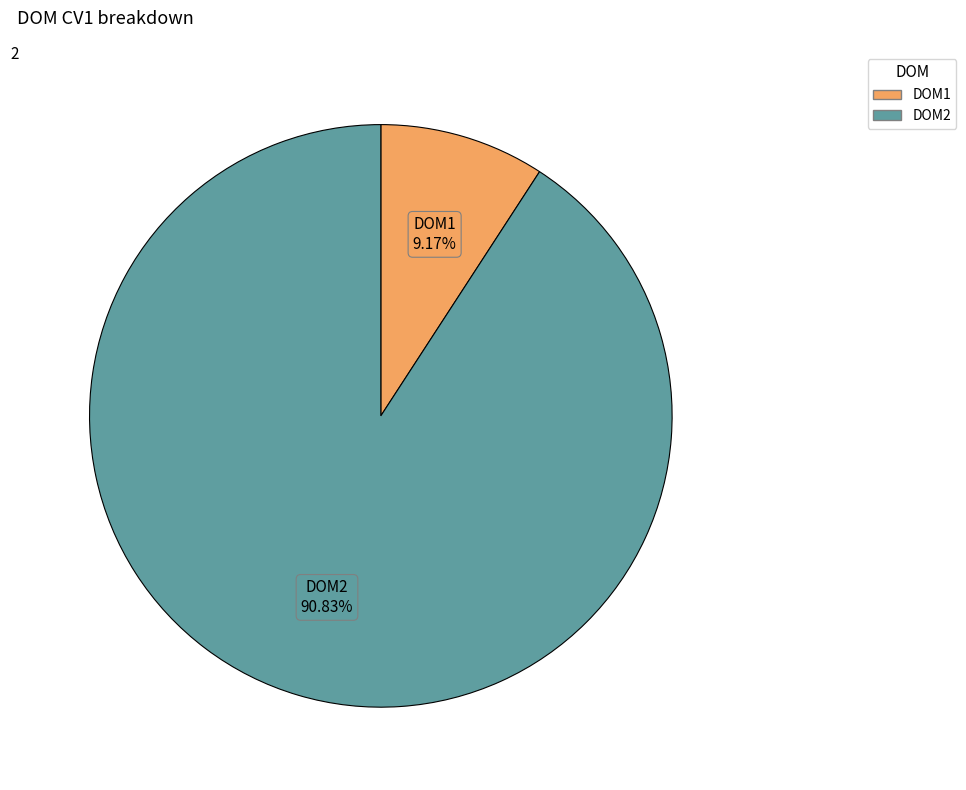

How many segments does this pie chart have?

2